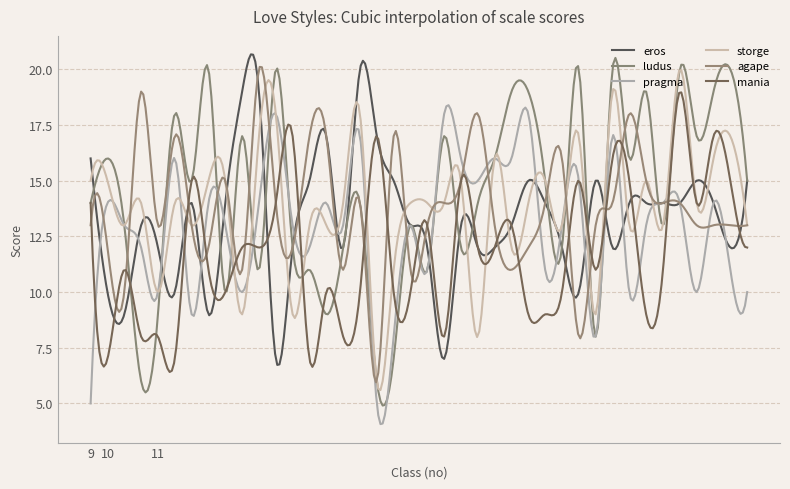

Count the number of data series in this chart.

6